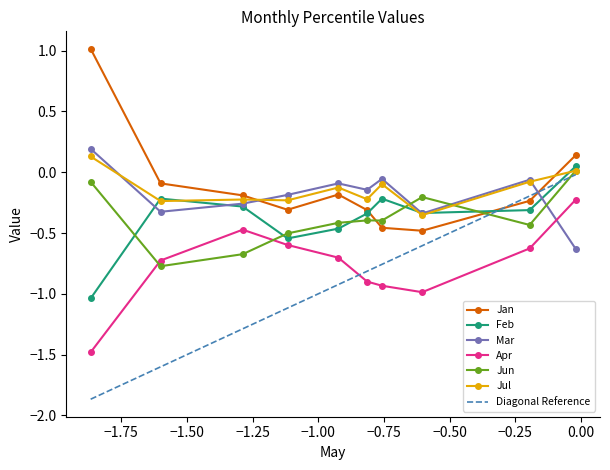

What is the sum of the Jun values at pct25 and pct45?

-1.1